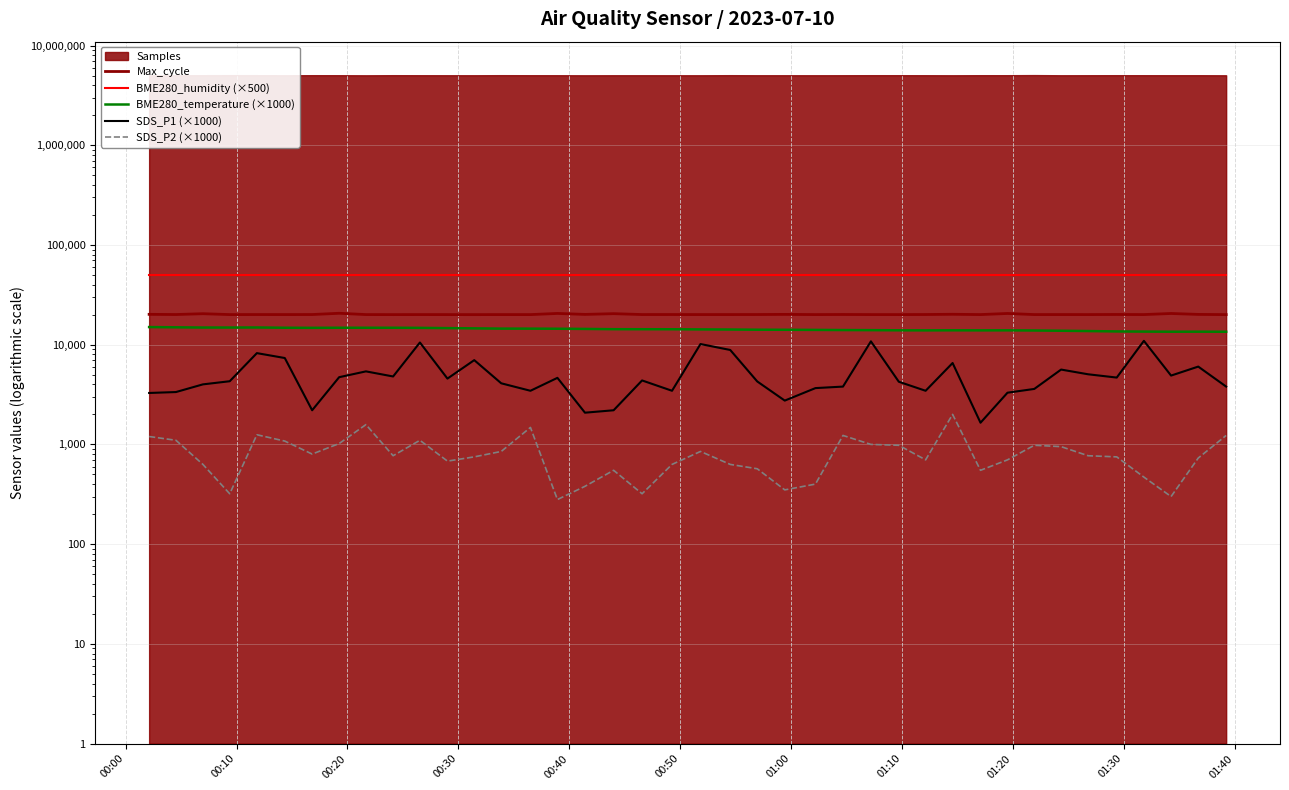

What is the lowest value of the BME280_temperature (×1000) series?

13480